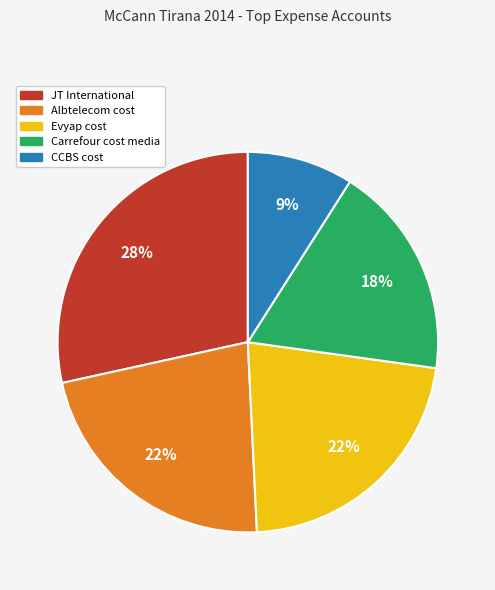

Does any single category account for the majority?

No